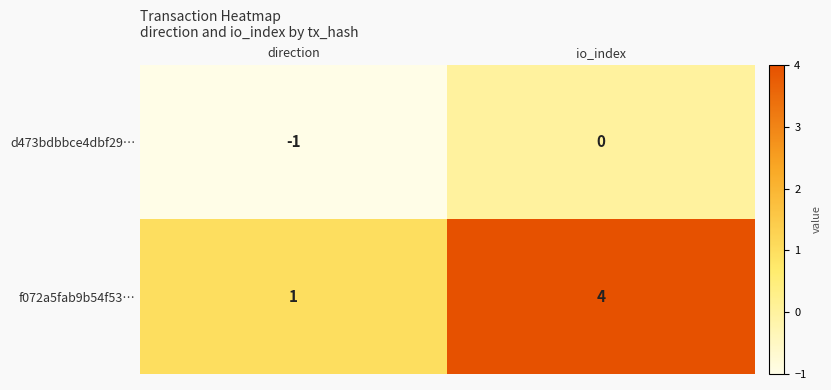

Which series has the largest total across all categories?

f072a5fab9b54f53…